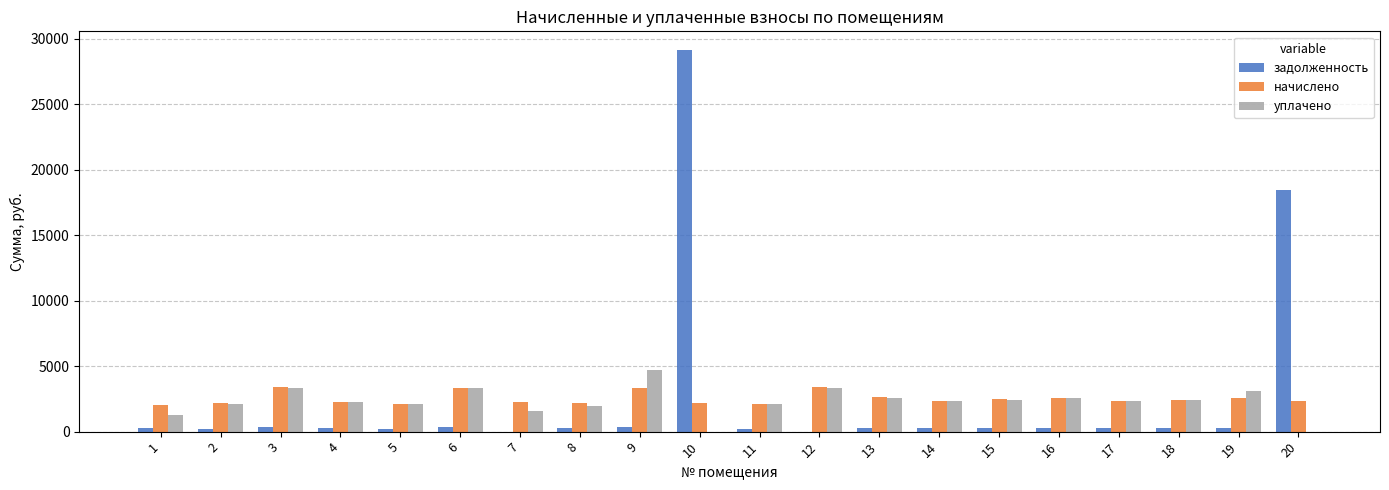

What is the sum of all задолженность values?

52091.8